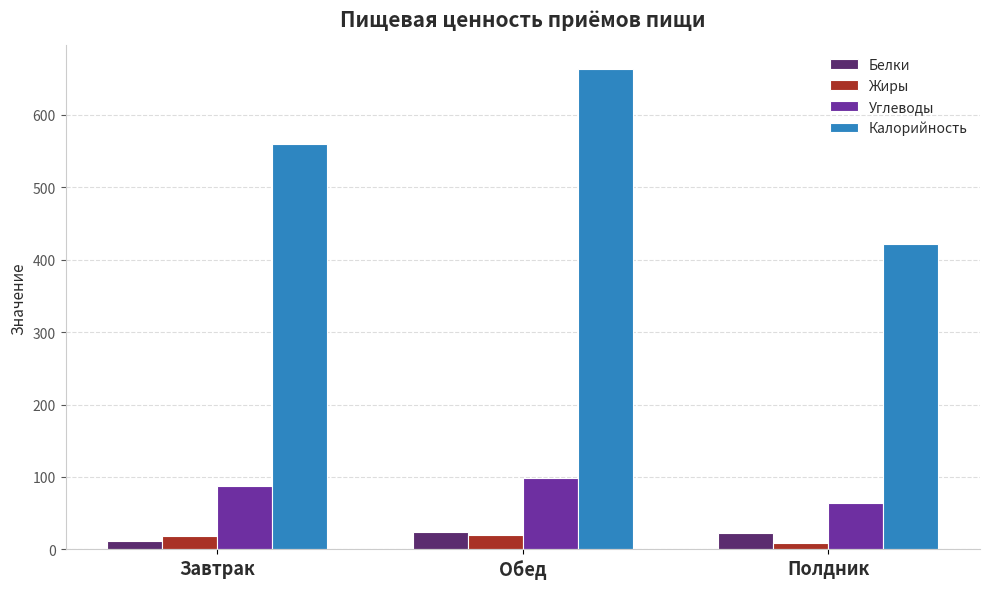

What is the sum of the Белки values at Полдник and Обед?

46.9